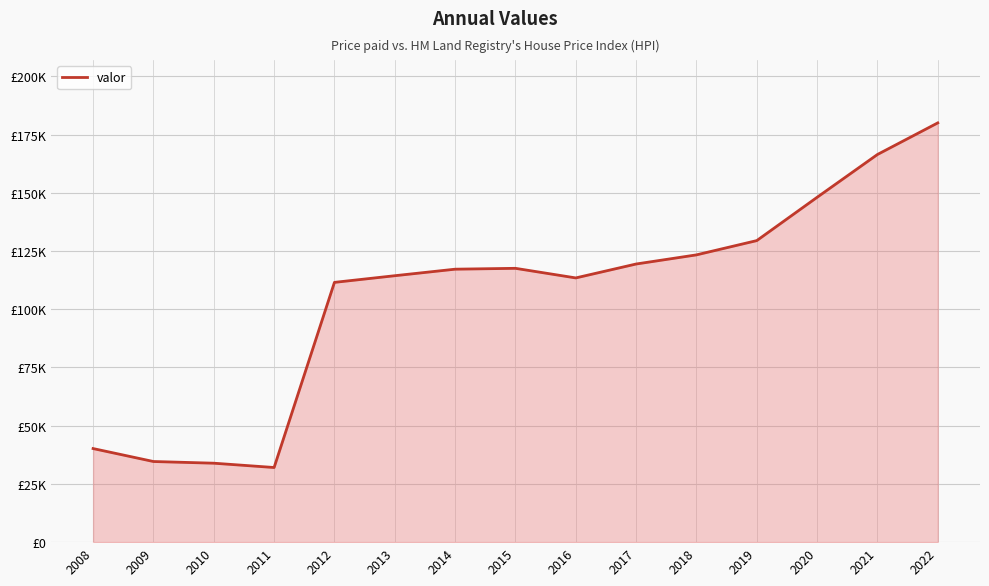

List the labels in order of value, smallest first.

2011, 2010, 2009, 2008, 2012, 2016, 2013, 2014, 2015, 2017, 2018, 2019, 2020, 2021, 2022